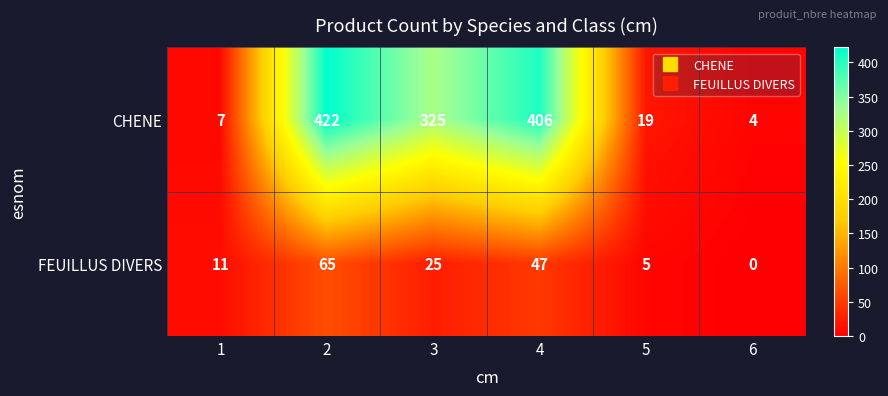

What is the difference between the highest and lowest values at 4?

359